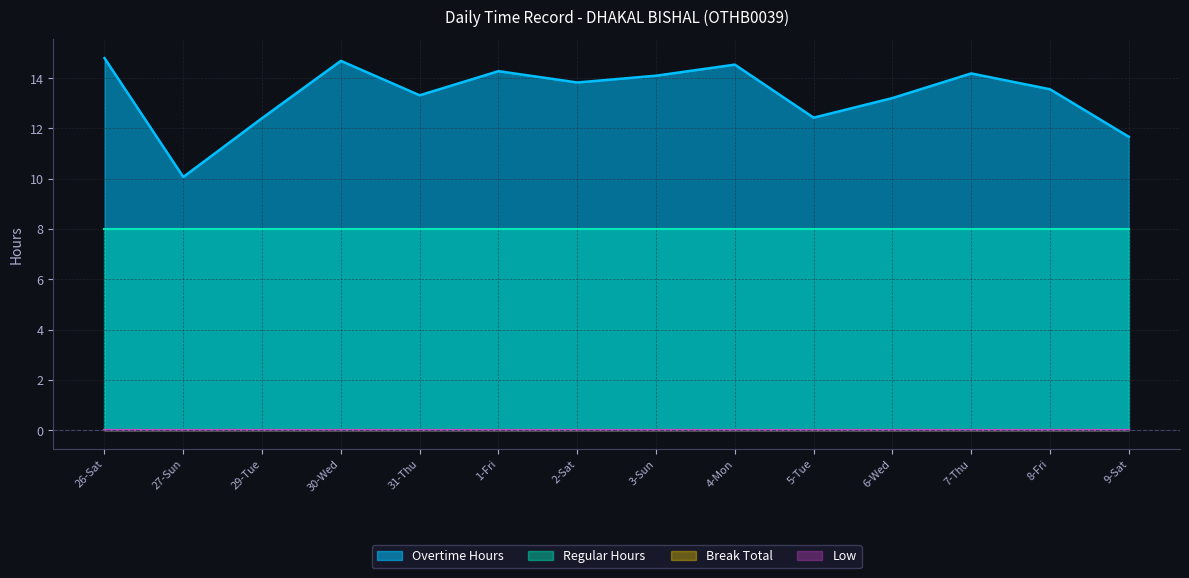

True or false: Low and Regular intersect in this chart.

False